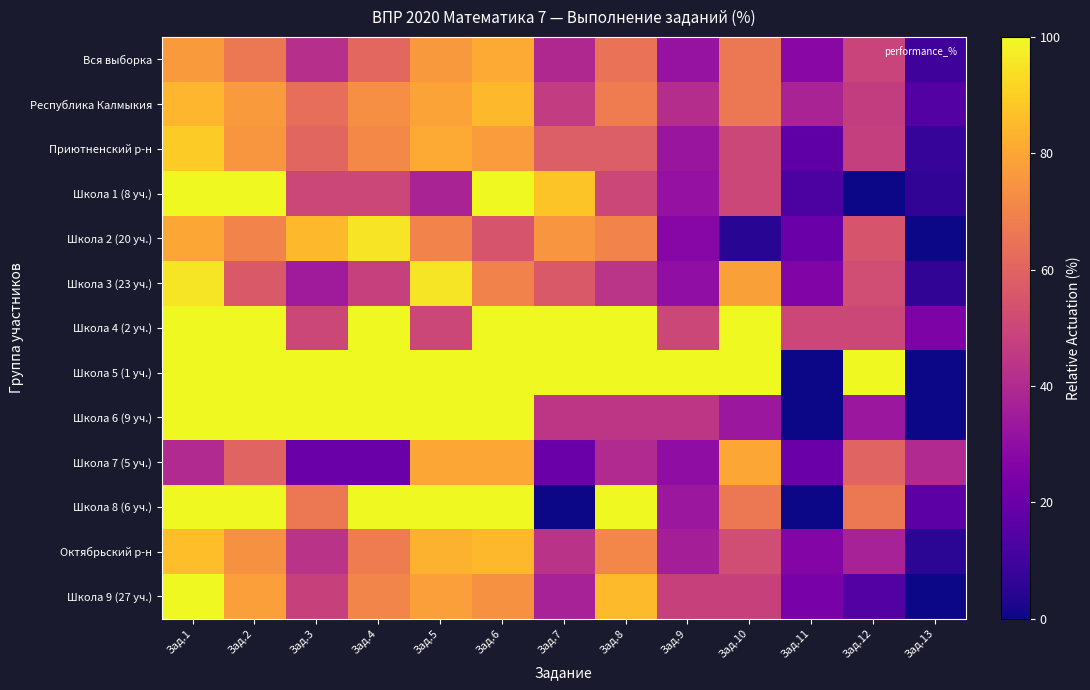

Reading left to right, what are all the values shown in this chart?

Вся выборка: Зад.1=76.9	Зад.2=66.8	Зад.3=42.2	Зад.4=61.1	Зад.5=76.3	Зад.6=81.0	Зад.7=39.6	Зад.8=64.5	Зад.9=31.9	Зад.10=66.5	Зад.11=27.8	Зад.12=48.8	Зад.13=9.6
Республика Калмыкия: Зад.1=84.2	Зад.2=76.7	Зад.3=63.4	Зад.4=73.5	Зад.5=79.1	Зад.6=84.5	Зад.7=46.1	Зад.8=67.7	Зад.9=41.3	Зад.10=66.7	Зад.11=37.7	Зад.12=46.9	Зад.13=14.6
Приютненский р-н: Зад.1=89.2	Зад.2=75.7	Зад.3=60.8	Зад.4=71.6	Зад.5=81.1	Зад.6=77.0	Зад.7=58.1	Зад.8=58.1	Зад.9=33.1	Зад.10=50.0	Зад.11=17.6	Зад.12=47.3	Зад.13=7.4
Школа 1 (8 уч.): Зад.1=100.0	Зад.2=100.0	Зад.3=50.0	Зад.4=50.0	Зад.5=37.5	Зад.6=100.0	Зад.7=87.5	Зад.8=50.0	Зад.9=31.2	Зад.10=50.0	Зад.11=12.5	Зад.12=0.0	Зад.13=6.2
Школа 2 (20 уч.): Зад.1=80.0	Зад.2=70.0	Зад.3=85.0	Зад.4=95.0	Зад.5=70.0	Зад.6=55.0	Зад.7=75.0	Зад.8=70.0	Зад.9=27.5	Зад.10=5.0	Зад.11=20.0	Зад.12=55.0	Зад.13=0.0
Школа 3 (23 уч.): Зад.1=95.7	Зад.2=56.5	Зад.3=34.8	Зад.4=47.8	Зад.5=95.7	Зад.6=69.6	Зад.7=56.5	Зад.8=43.5	Зад.9=30.4	Зад.10=78.3	Зад.11=26.1	Зад.12=52.2	Зад.13=6.5
Школа 4 (2 уч.): Зад.1=100.0	Зад.2=100.0	Зад.3=50.0	Зад.4=100.0	Зад.5=50.0	Зад.6=100.0	Зад.7=100.0	Зад.8=100.0	Зад.9=50.0	Зад.10=100.0	Зад.11=50.0	Зад.12=50.0	Зад.13=25.0
Школа 5 (1 уч.): Зад.1=100.0	Зад.2=100.0	Зад.3=100.0	Зад.4=100.0	Зад.5=100.0	Зад.6=100.0	Зад.7=100.0	Зад.8=100.0	Зад.9=100.0	Зад.10=100.0	Зад.11=0.0	Зад.12=100.0	Зад.13=0.0
Школа 6 (9 уч.): Зад.1=100.0	Зад.2=100.0	Зад.3=100.0	Зад.4=100.0	Зад.5=100.0	Зад.6=100.0	Зад.7=44.4	Зад.8=44.4	Зад.9=44.4	Зад.10=33.3	Зад.11=0.0	Зад.12=33.3	Зад.13=0.0
Школа 7 (5 уч.): Зад.1=40.0	Зад.2=60.0	Зад.3=20.0	Зад.4=20.0	Зад.5=80.0	Зад.6=80.0	Зад.7=20.0	Зад.8=40.0	Зад.9=30.0	Зад.10=80.0	Зад.11=20.0	Зад.12=60.0	Зад.13=40.0
Школа 8 (6 уч.): Зад.1=100.0	Зад.2=100.0	Зад.3=66.7	Зад.4=100.0	Зад.5=100.0	Зад.6=100.0	Зад.7=0.0	Зад.8=100.0	Зад.9=33.3	Зад.10=66.7	Зад.11=0.0	Зад.12=66.7	Зад.13=16.7
Октябрьский р-н: Зад.1=86.2	Зад.2=73.8	Зад.3=43.1	Зад.4=67.7	Зад.5=83.1	Зад.6=84.6	Зад.7=43.1	Зад.8=70.8	Зад.9=36.1	Зад.10=52.3	Зад.11=26.9	Зад.12=36.9	Зад.13=5.4
Школа 9 (27 уч.): Зад.1=100.0	Зад.2=77.8	Зад.3=48.1	Зад.4=70.4	Зад.5=77.8	Зад.6=74.1	Зад.7=37.0	Зад.8=85.2	Зад.9=48.1	Зад.10=48.1	Зад.11=24.1	Зад.12=14.8	Зад.13=0.0